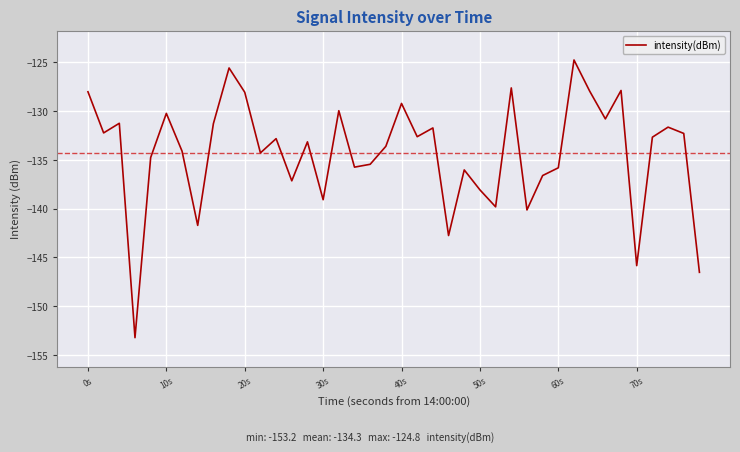

How many interior local peaks (higher than both neighbors) does the data have?

13